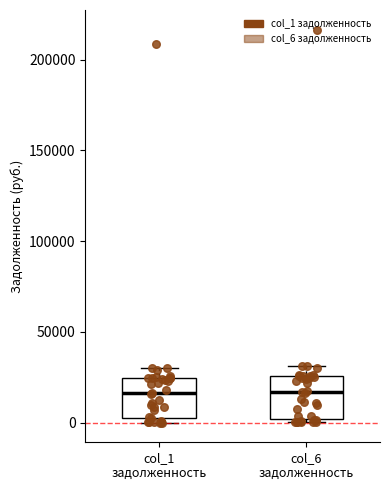

Where is the upper edge of the box for col_1 задолженность on the y-axis? The values are not printed on the chart, so give them approximately, as read against the axis.

25000